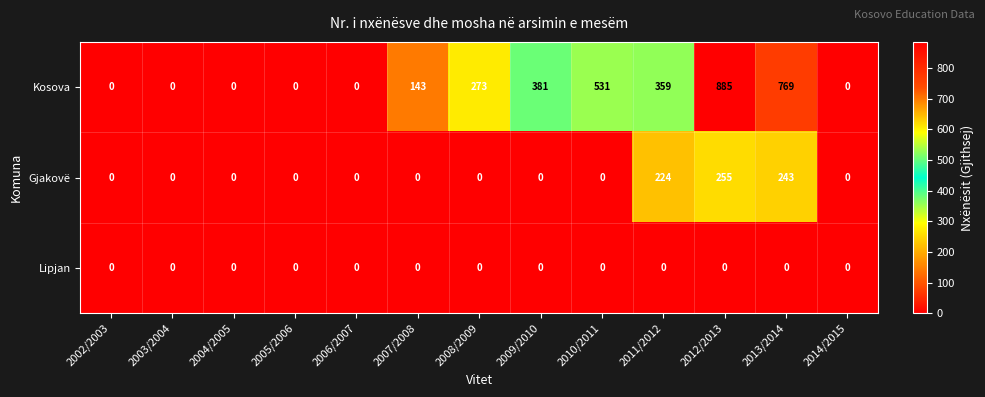

How many data points does each series have?

13